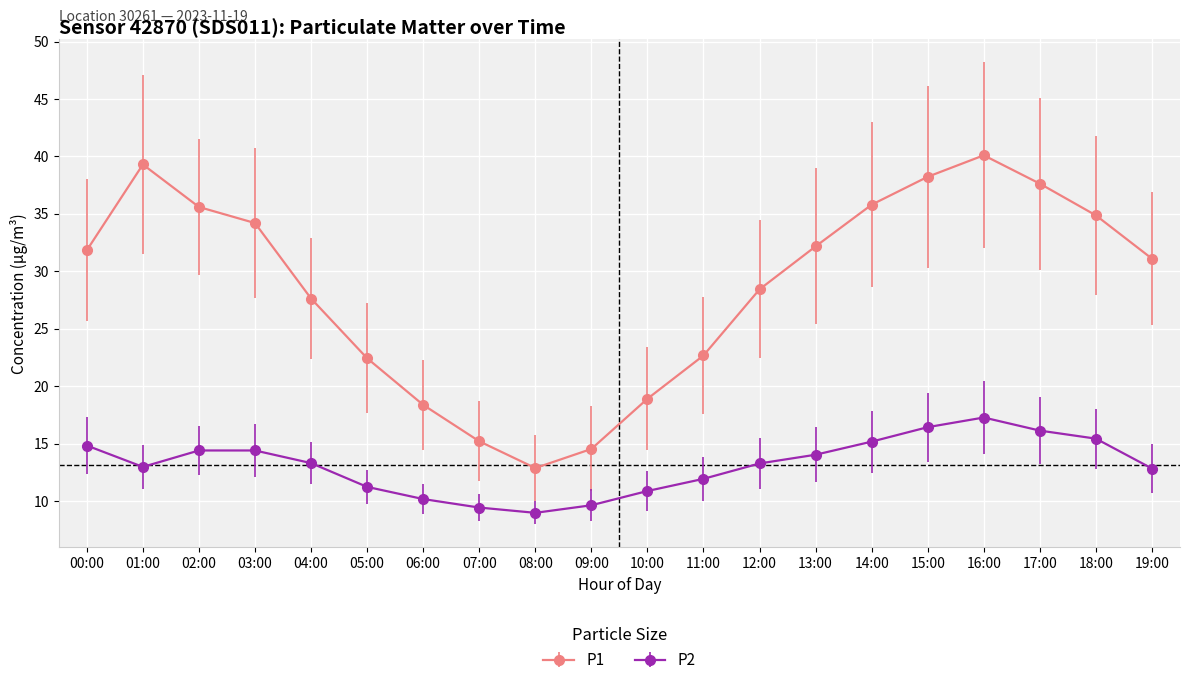

True or false: P1 and P2 intersect in this chart.

False